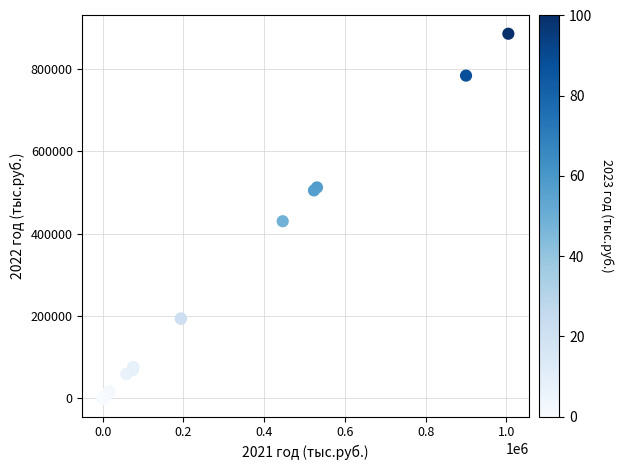

What Y value in the scatter plot is closest to 442770?

430115.5